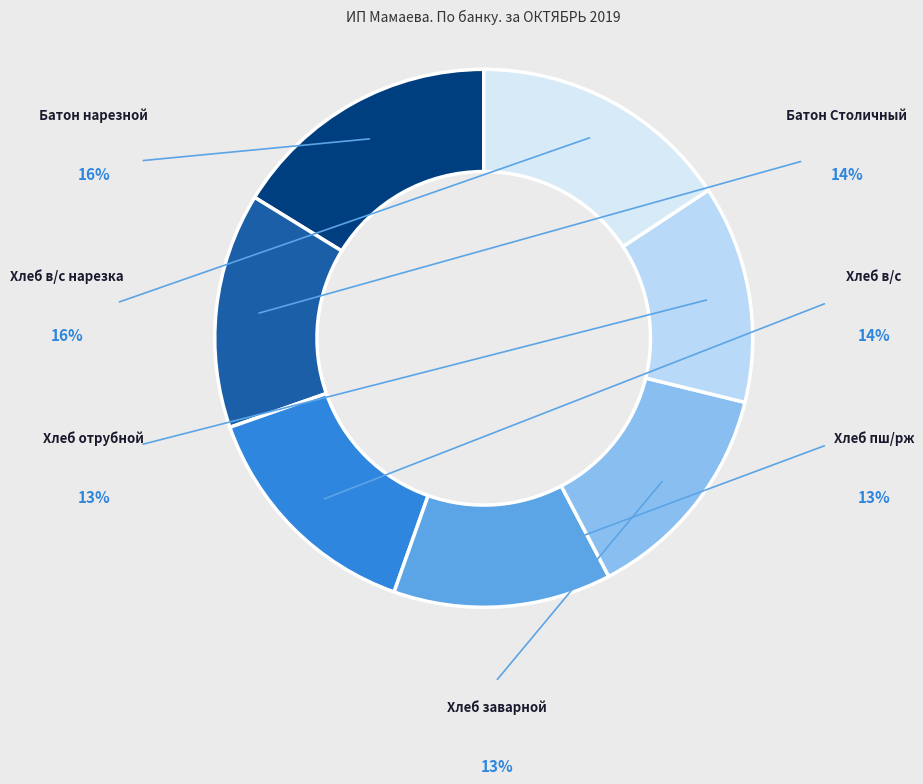

What is the largest slice in the pie chart?

Батон нарезной